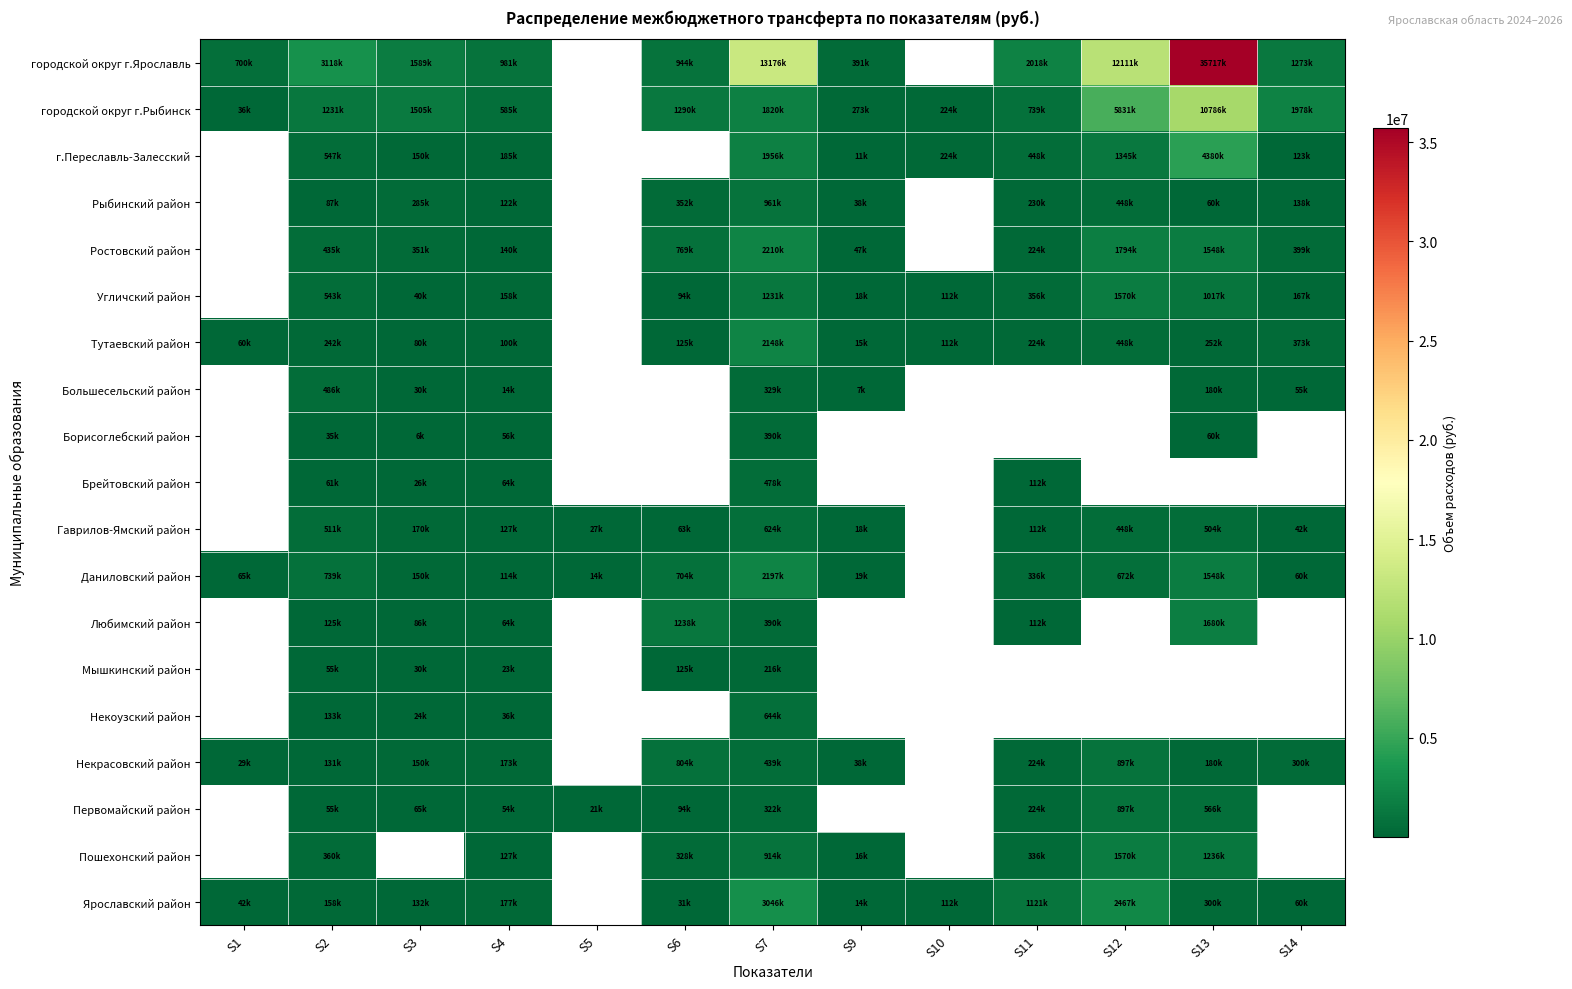

Between S7 and S1, which is larger?

S7